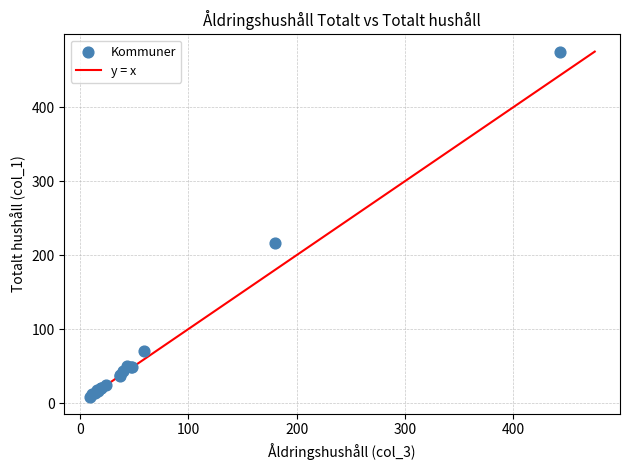

What Y value in the scatter plot is closest to 242?

217